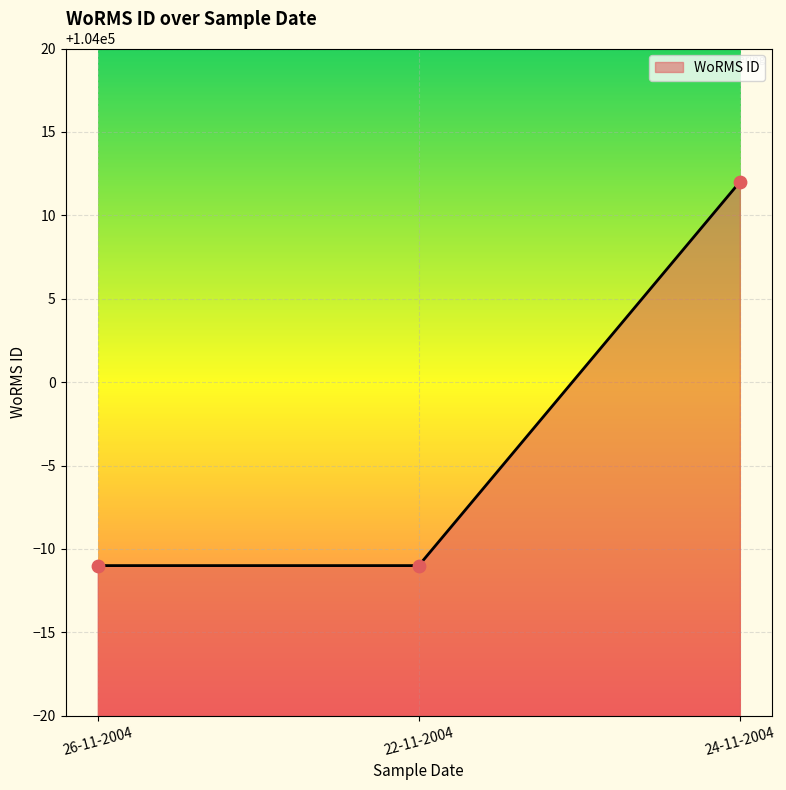

What is the change in value from 22-11-2004 to 24-11-2004?

+23